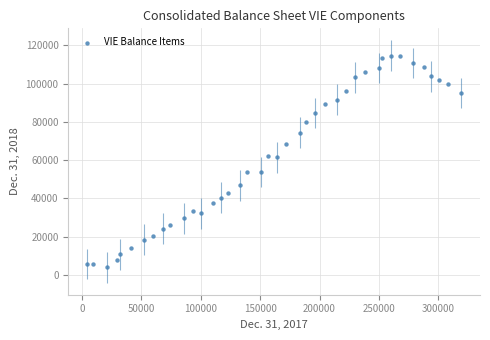

What is the range of Y values (max minus min)?

110517.5